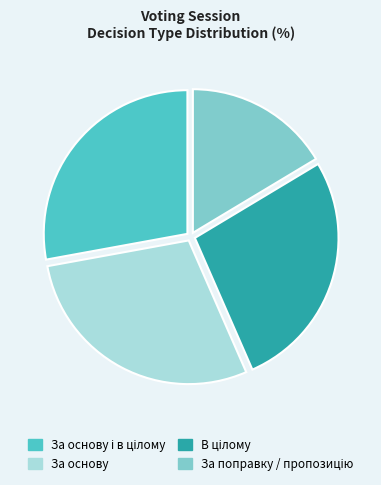

Is there a majority slice in this chart?

No